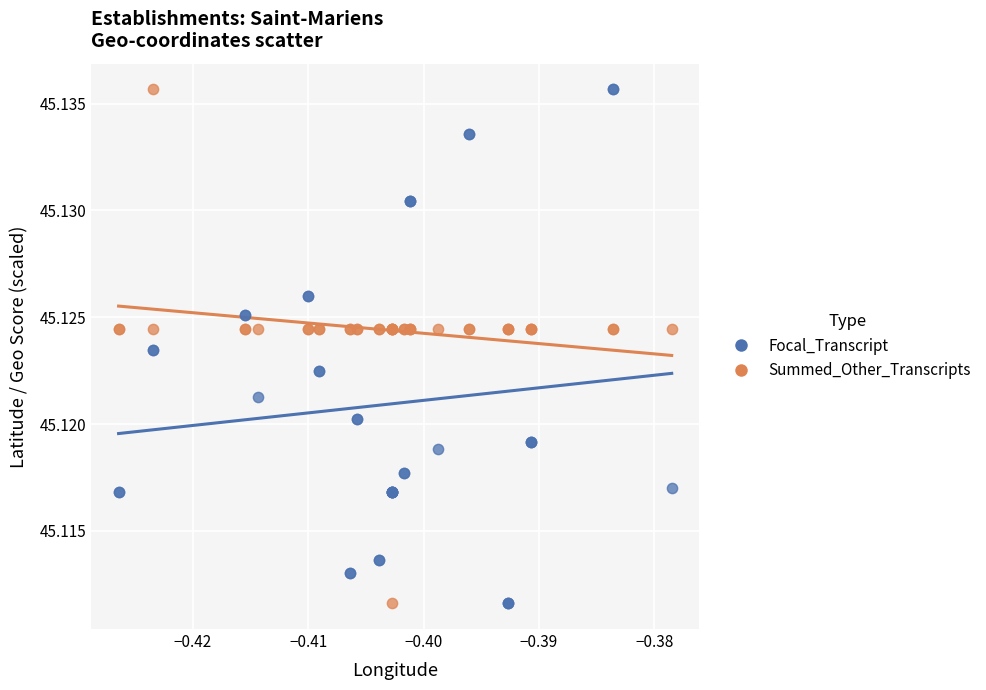

Which series has the widest spread of Y values?

Focal_Transcript